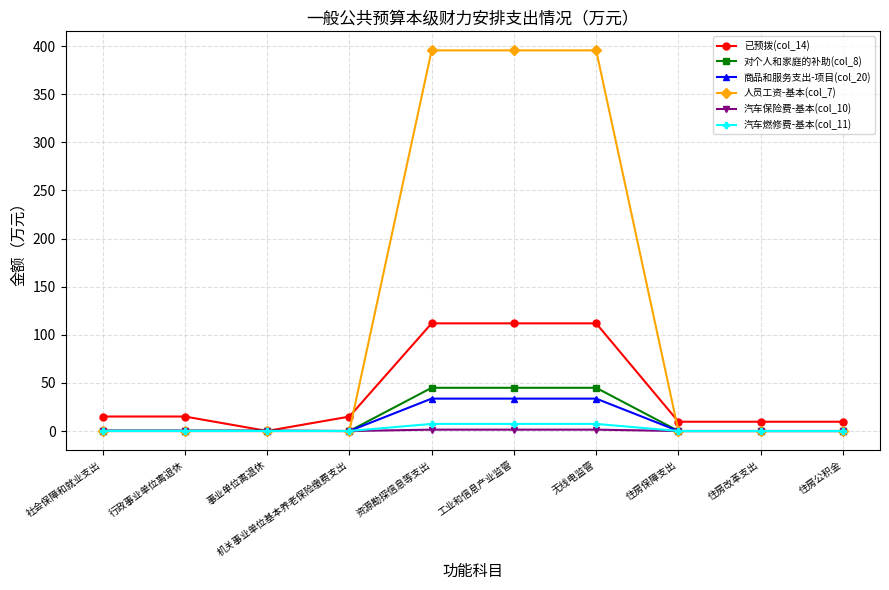

True or false: 对个人和家庭的补助(col_8) has a value of 0.0 at 住房保障支出.

True